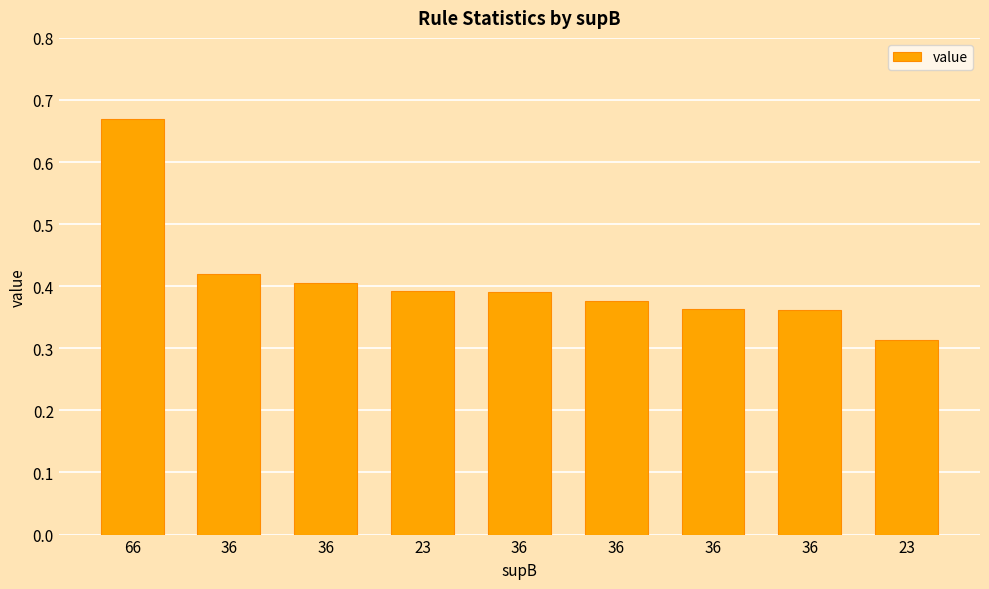

How many bars are there in total?

9